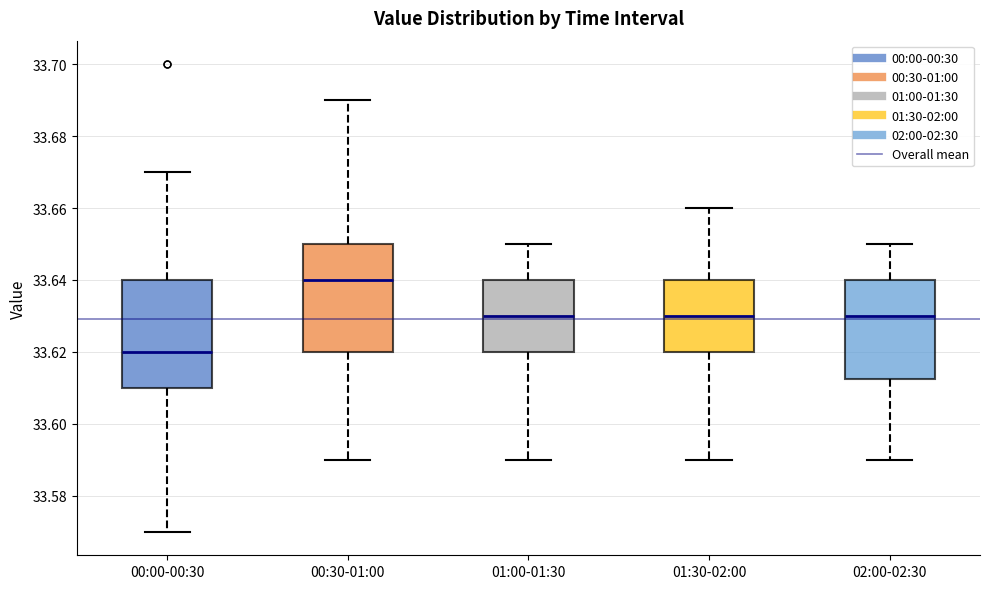

Reading left to right, read every box against the y-axis: the position of its median line, the range the box covers, and the ends of its whiskers. The values are not printed on the chart, so give them approximately, as read against the axis.

00:00-00:30: median 33.620, box 33.610 to 33.640, whiskers 33.570 to 33.670
00:30-01:00: median 33.640, box 33.620 to 33.650, whiskers 33.590 to 33.690
01:00-01:30: median 33.630, box 33.620 to 33.640, whiskers 33.590 to 33.650
01:30-02:00: median 33.630, box 33.620 to 33.640, whiskers 33.590 to 33.660
02:00-02:30: median 33.630, box 33.612 to 33.640, whiskers 33.590 to 33.650